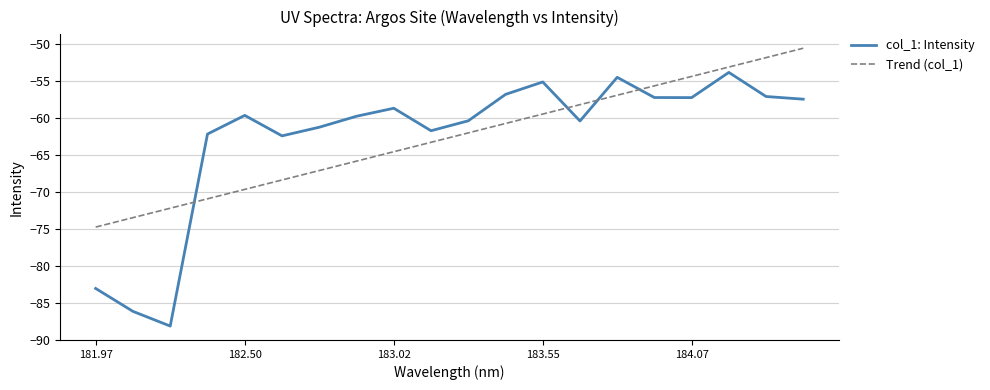

What is the difference between the second highest and second lowest values in the Trend (col_1) series?

21.7